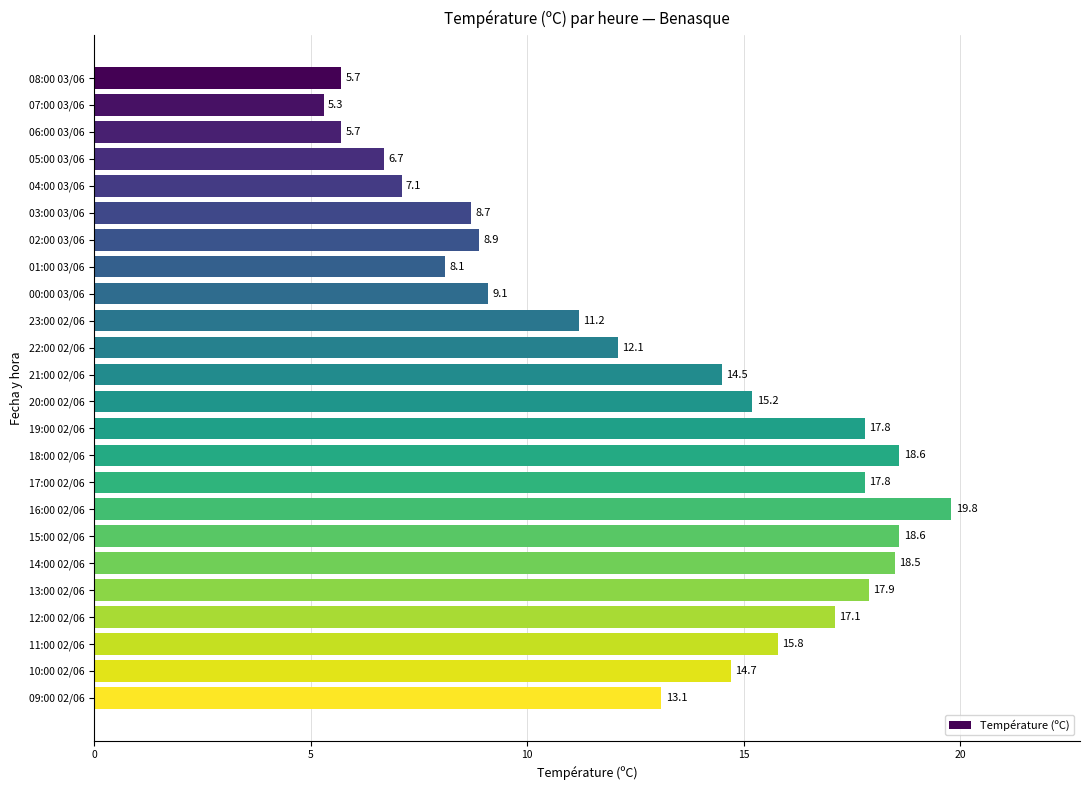

Which has a higher value, 17:00 02/06 or 07:00 03/06?

17:00 02/06